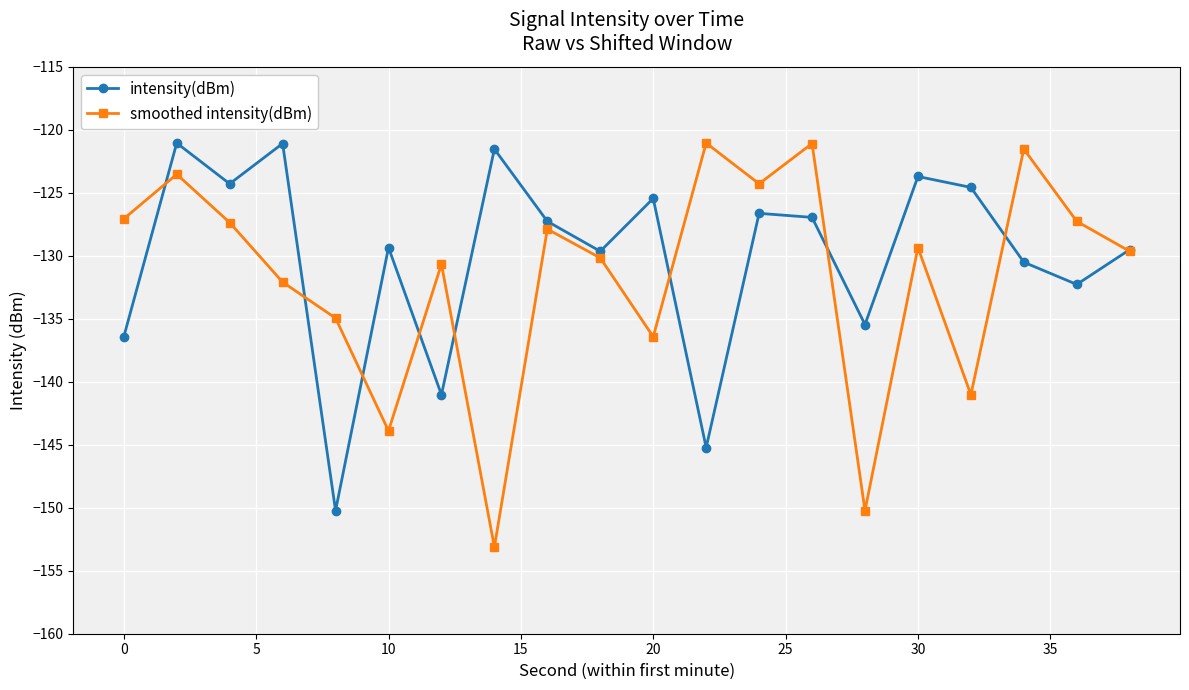

How many data points in smoothed intensity(dBm) are above -129?

9